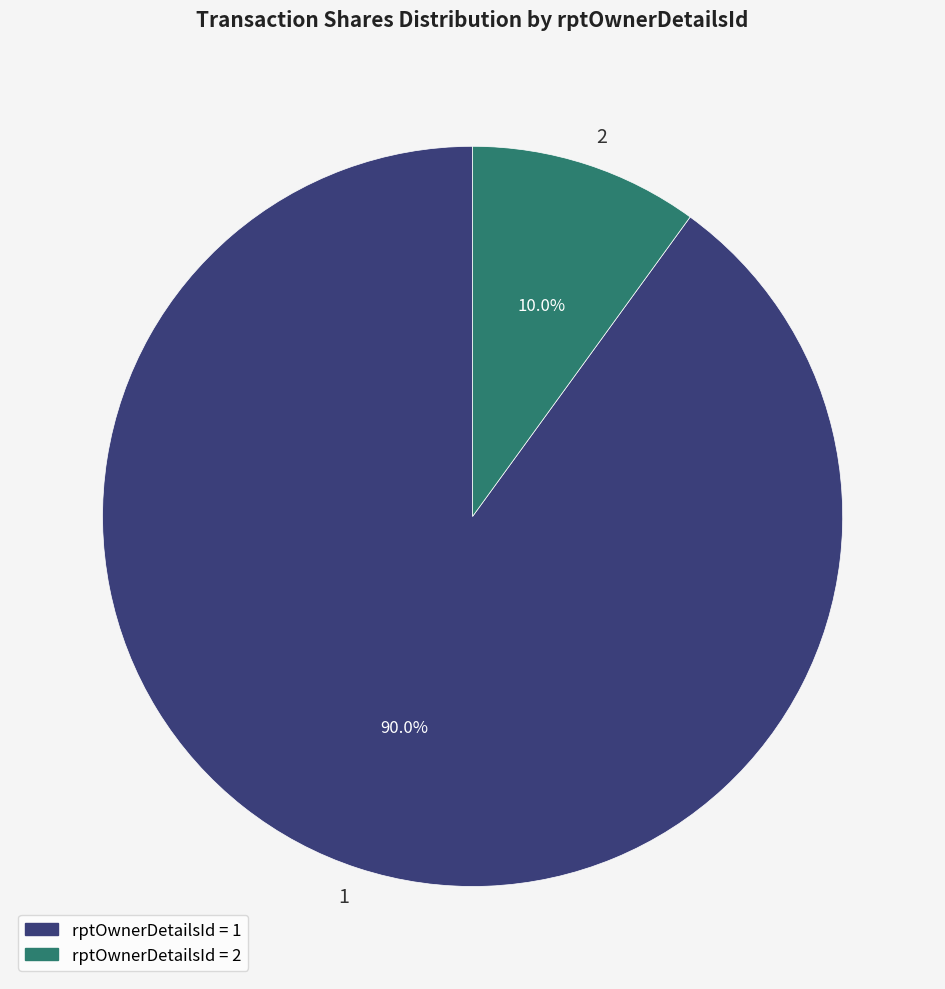

Is the sum of 2 and 1 greater than half?

Yes